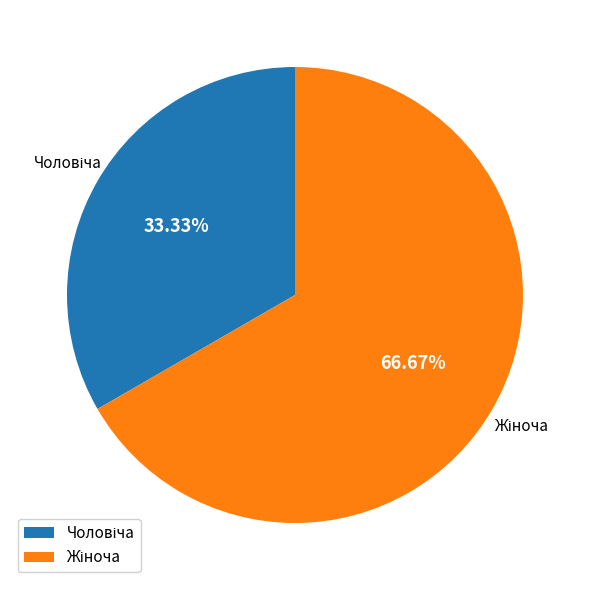

To the nearest percent, what is the combined percentage of Жіноча and Чоловіча?

100%